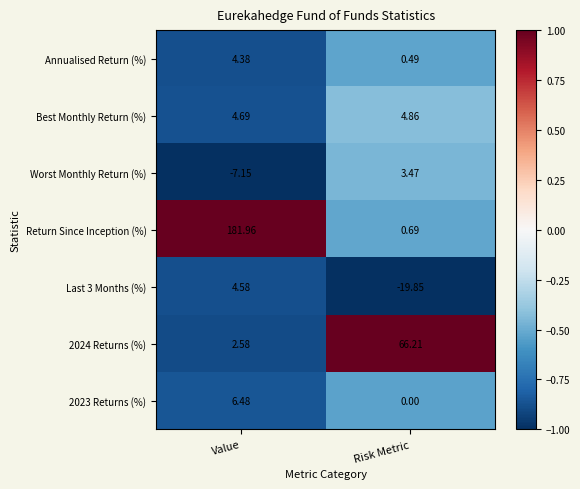

How many data points does each series have?

2